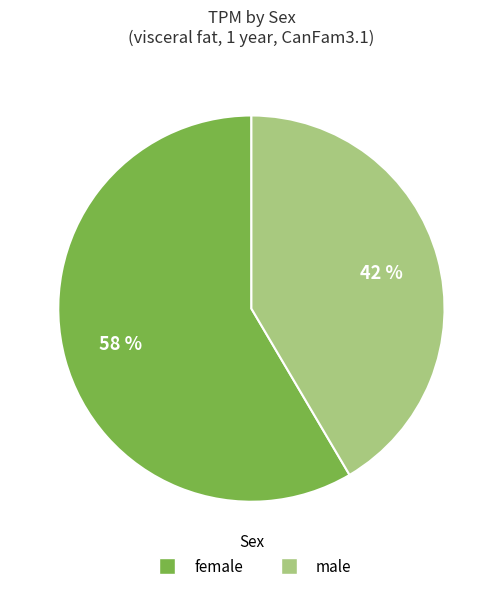

Is it true that male is 46% of the pie?

False